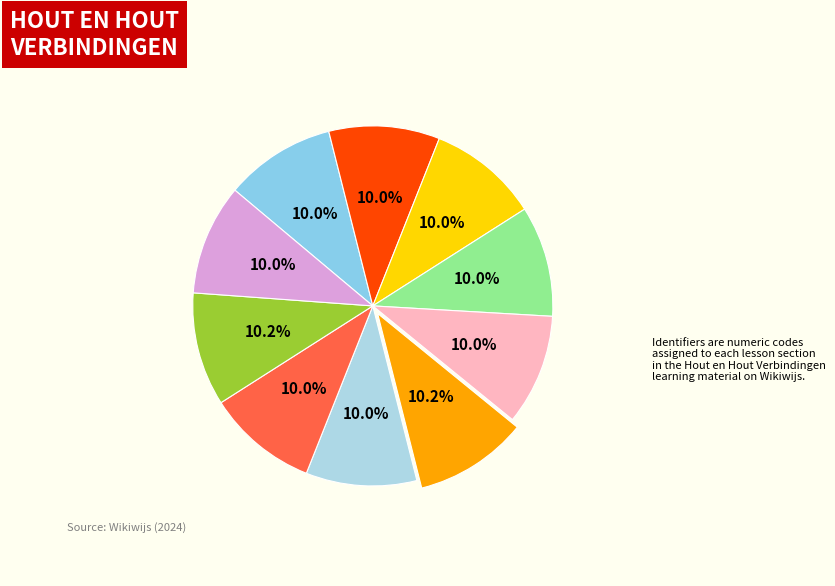

Rank the categories by value from lowest to highest.

0. Info startweek, Inhoud en eXplore miles, 1. Jij begint, 2. Onderzoek, 2a. Onderzoek, 2c. Reflective journal, 3. Afronding, 3b. Terugkijker, 3a. Assessment, 2b. Het maakproces